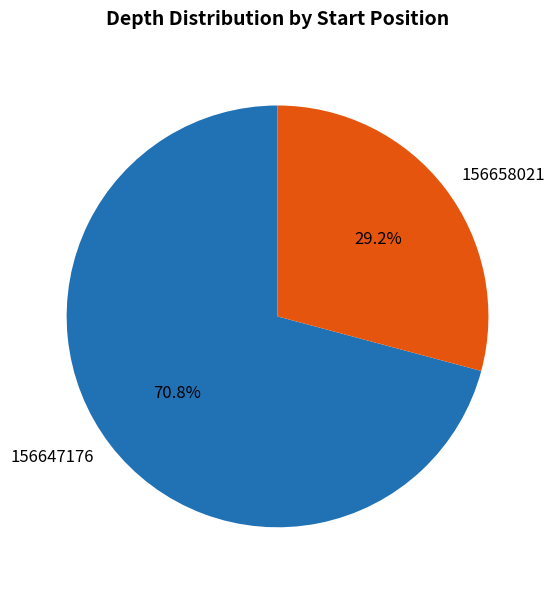

To the nearest percent, what percentage of the pie is 156647176?

71%